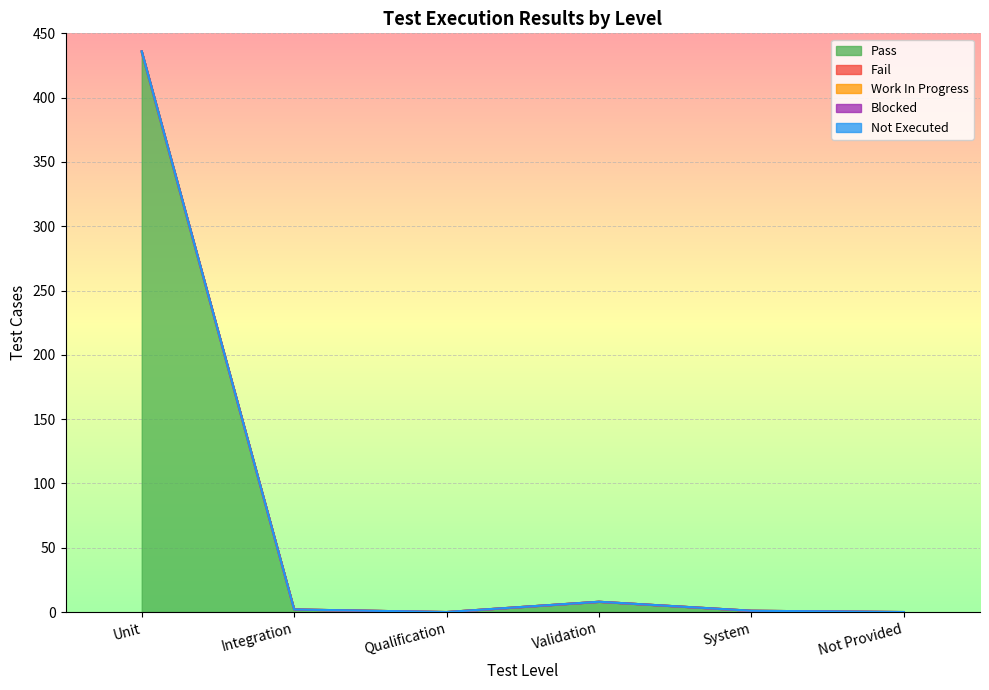

Which has a higher value, Integration or Qualification?

Integration